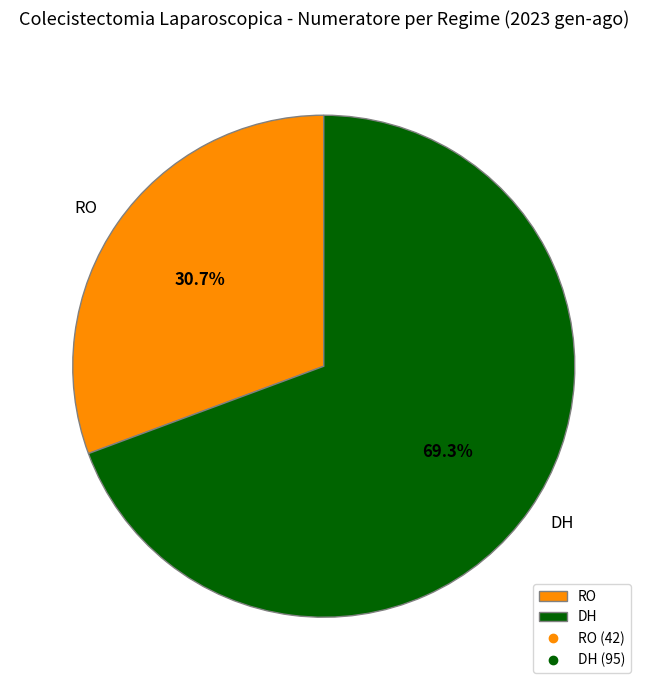

To the nearest percent, what is the average slice percentage?

50%